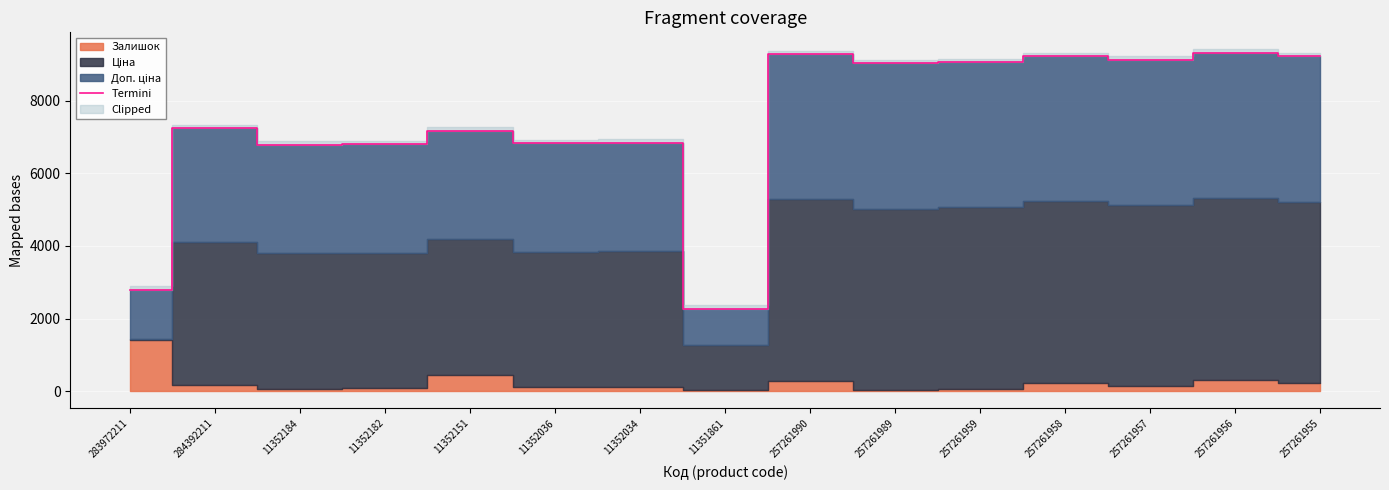

True or false: the data has more than 0 interior local peaks.

True